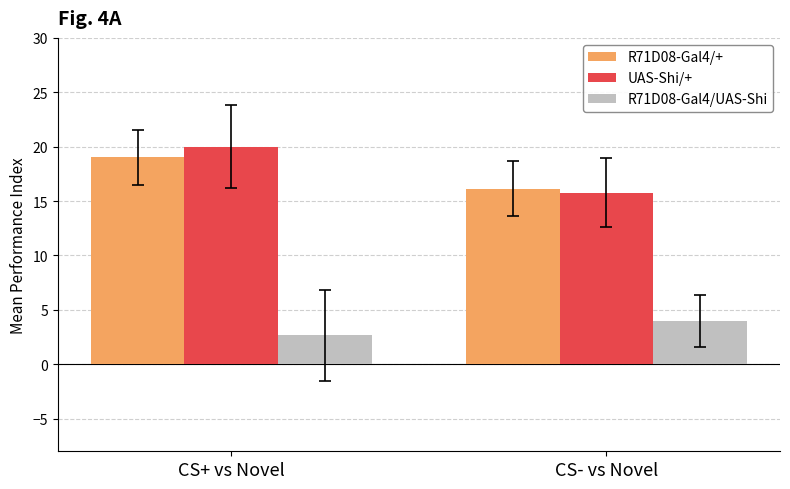

How many bars are there in each group?

3